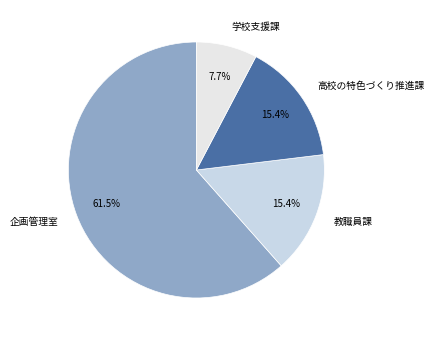

Is 企画管理室 the majority of the pie?

Yes